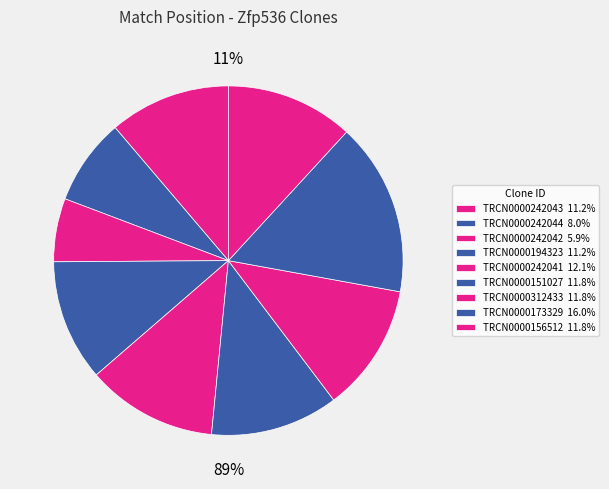

Approximately how many times larger is the value at TRCN0000242042 compared to TRCN0000312433?

0.5